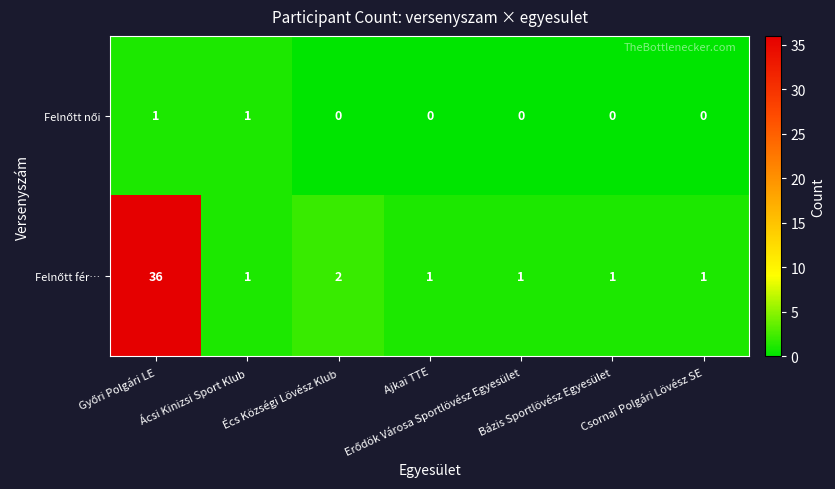

How many series are shown in this chart?

2